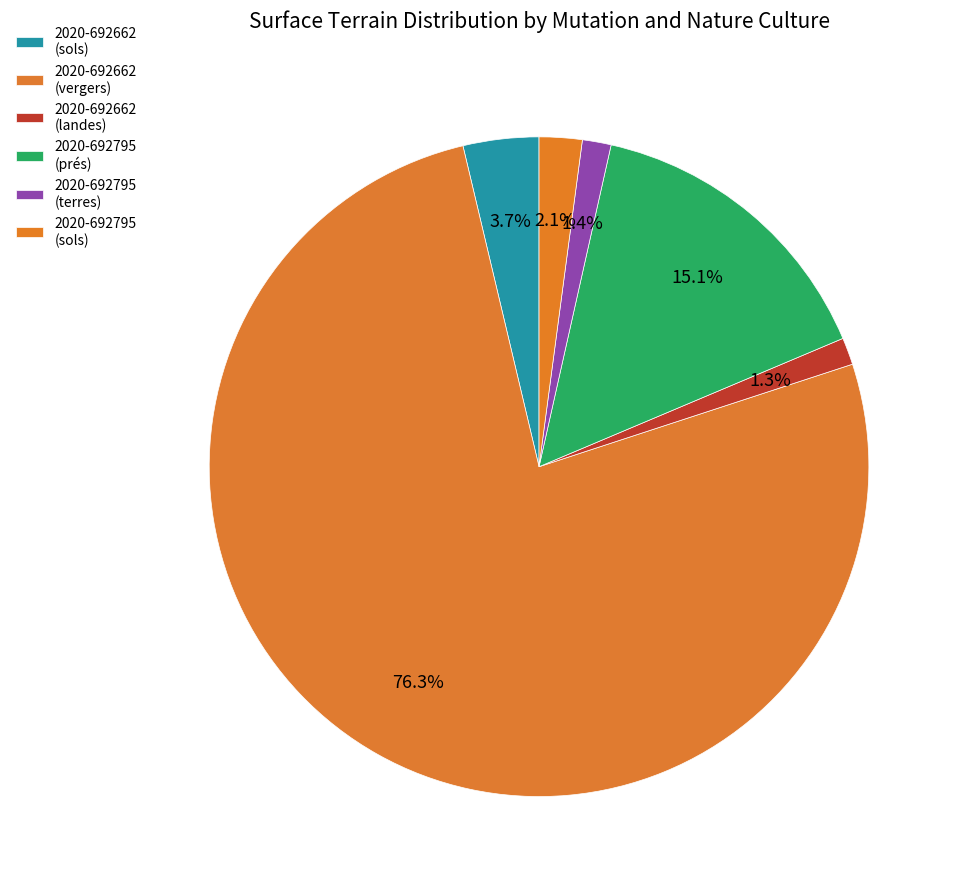

Rank the categories by value from highest to lowest.

2020-692662 (vergers), 2020-692795 (prés), 2020-692662 (sols), 2020-692795 (sols), 2020-692795 (terres), 2020-692662 (landes)